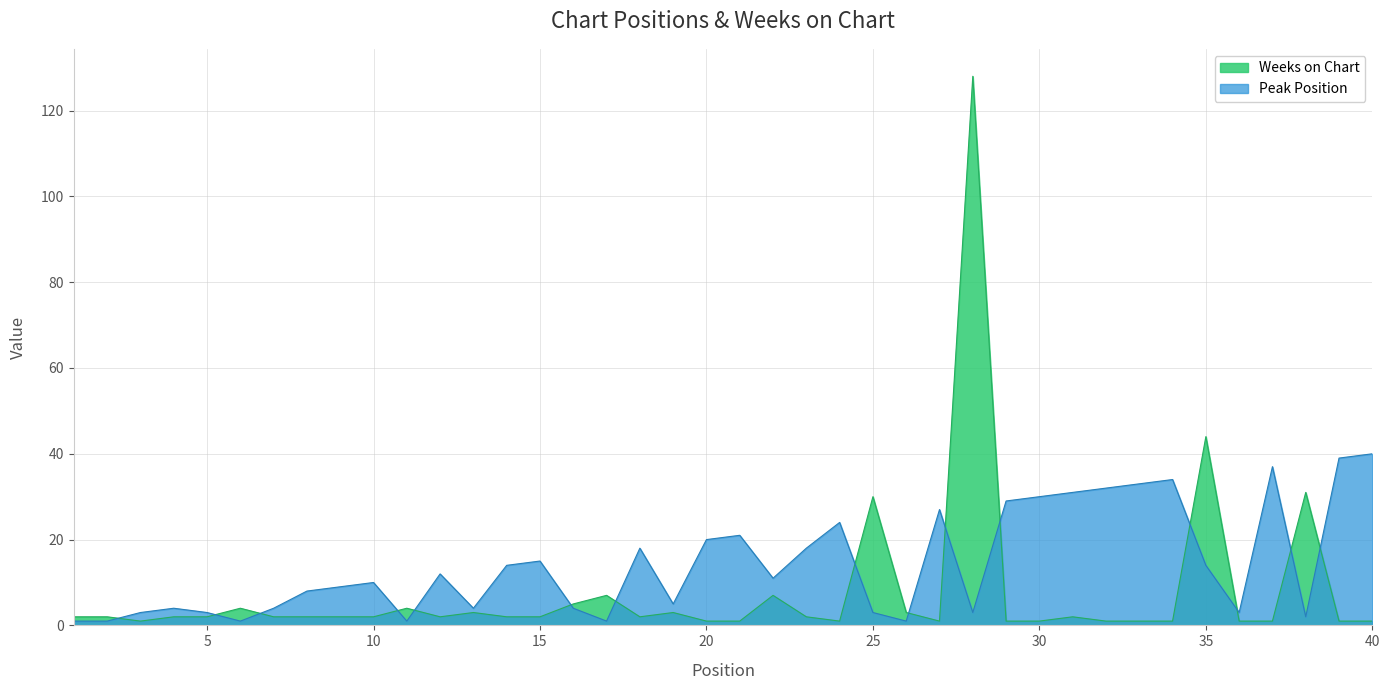

Reading left to right, extract all data points from this chart.

Peak Position: 1	1	3	4	3	1	4	8	9	10	1	12	4	14	15	4	1	18	5	20	21	11	18	24	3	1	27	3	29	30	31	32	33	34	14	3	37	2	39	40
Weeks on Chart: 2	2	1	2	2	4	2	2	2	2	4	2	3	2	2	5	7	2	3	1	1	7	2	1	30	3	1	128	1	1	2	1	1	1	44	1	1	31	1	1